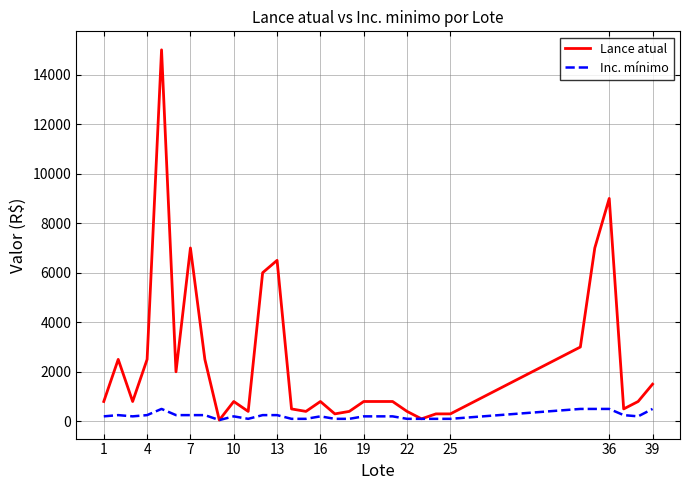

Which series has the largest range (max minus min)?

Lance atual